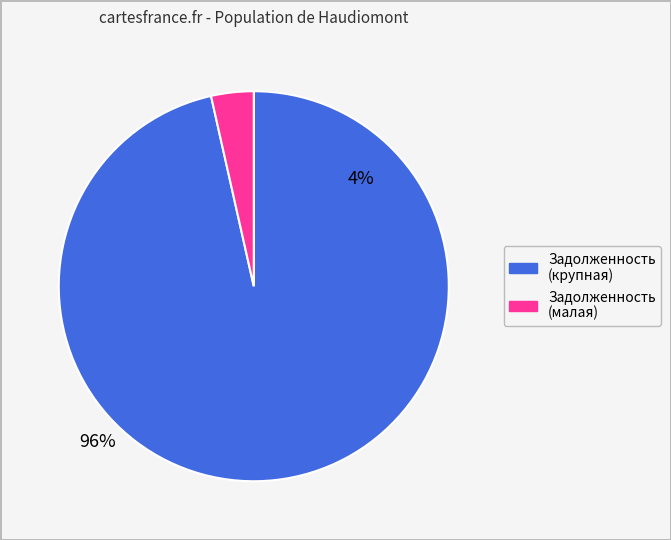

How many segments does this pie chart have?

2